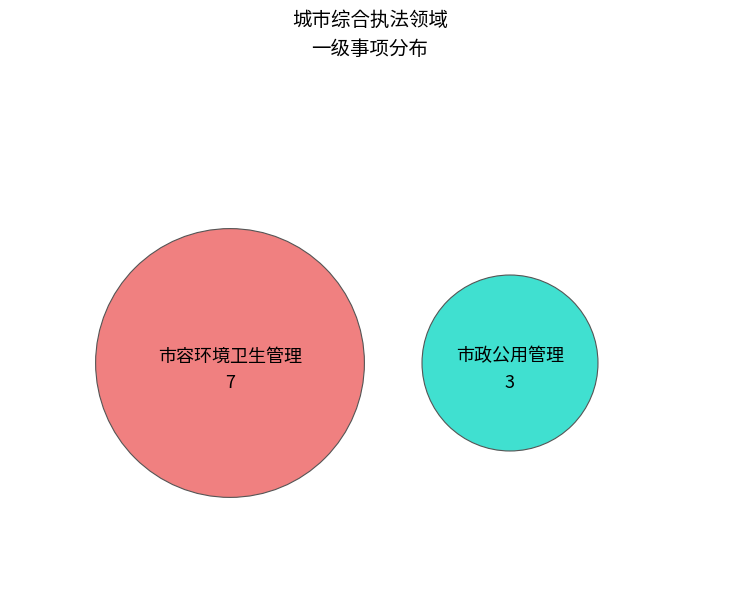

True or false: 市政公用管理 accounts for 25% of the total.

False